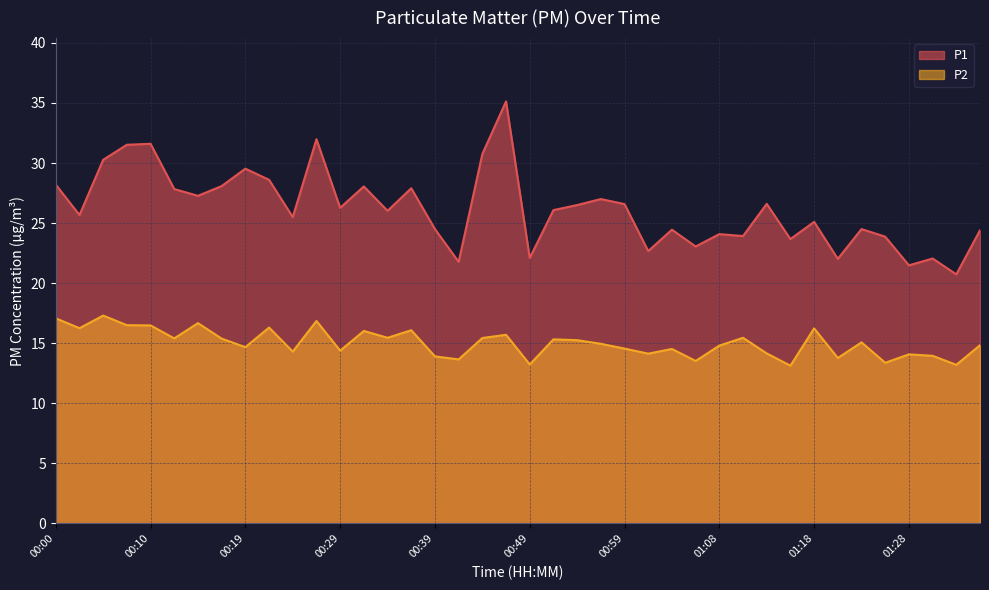

What is the total value across all series at 00:44?

46.2